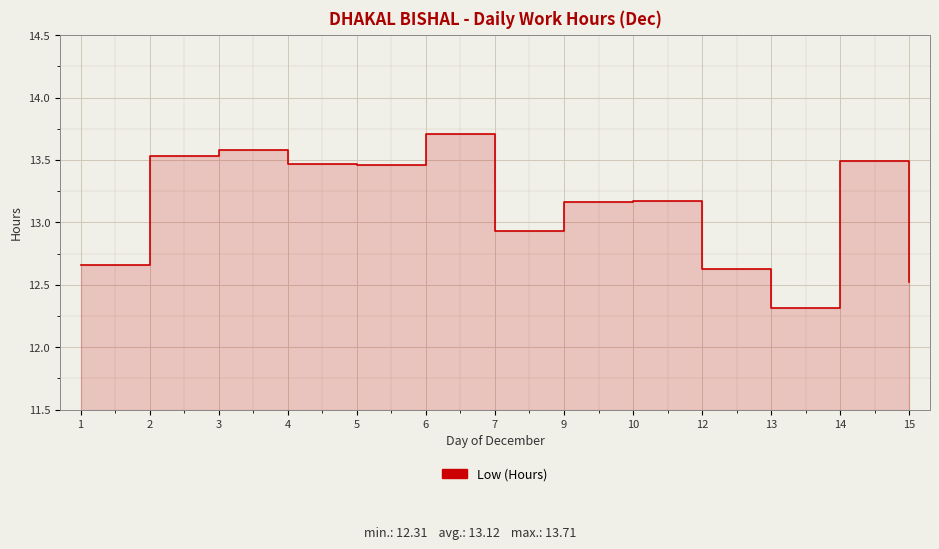

What is the sum of all values?

170.6